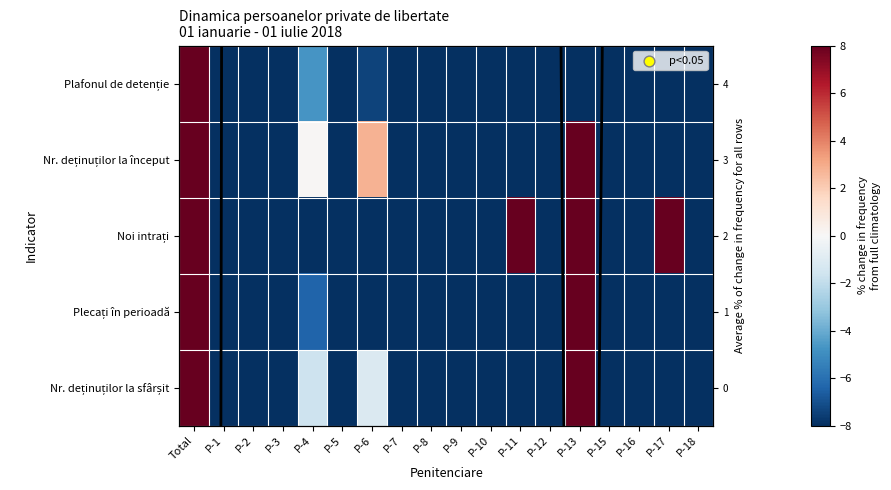

Which series has the widest spread of values?

Noi intrați